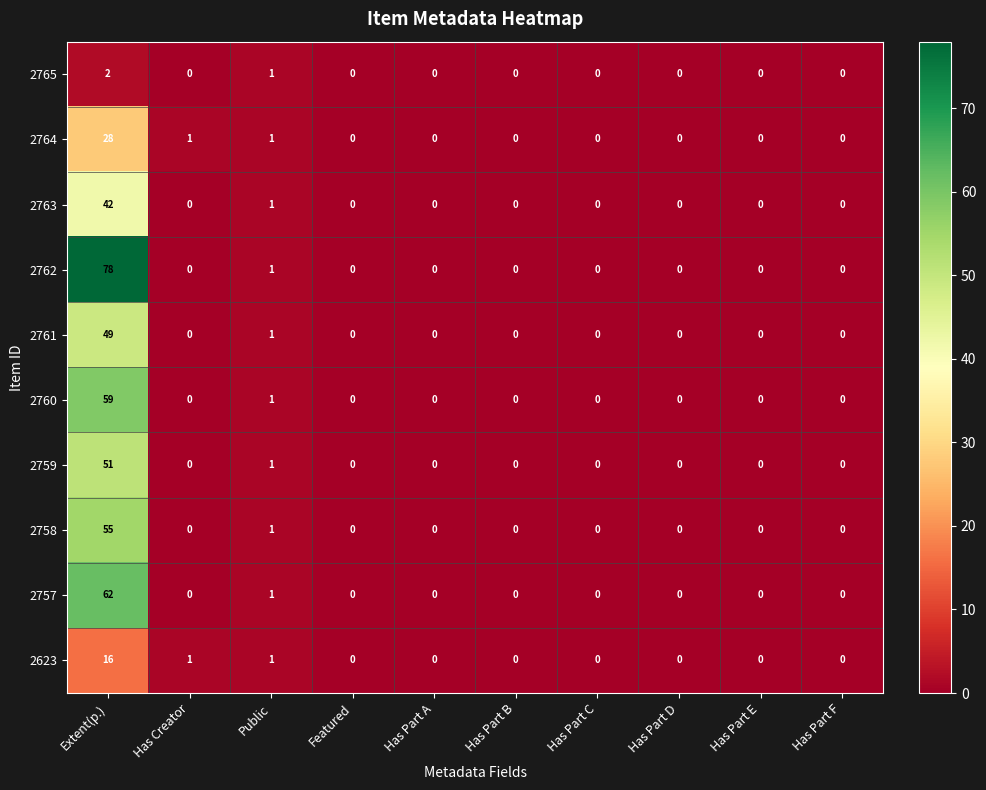

At which label is 2758 closest to 27?

Public